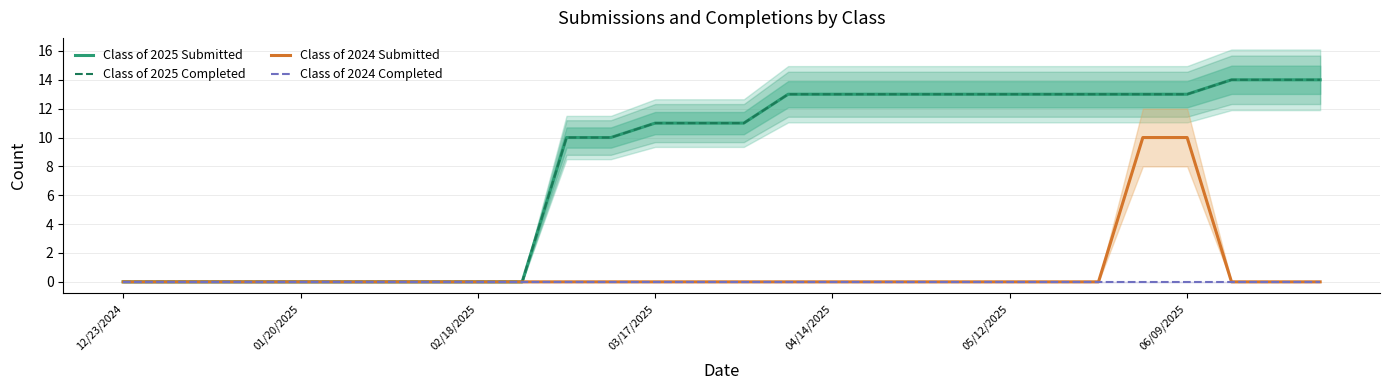

Is it true that Class of 2024 Submitted equals 6 at 02/18/2025?

False